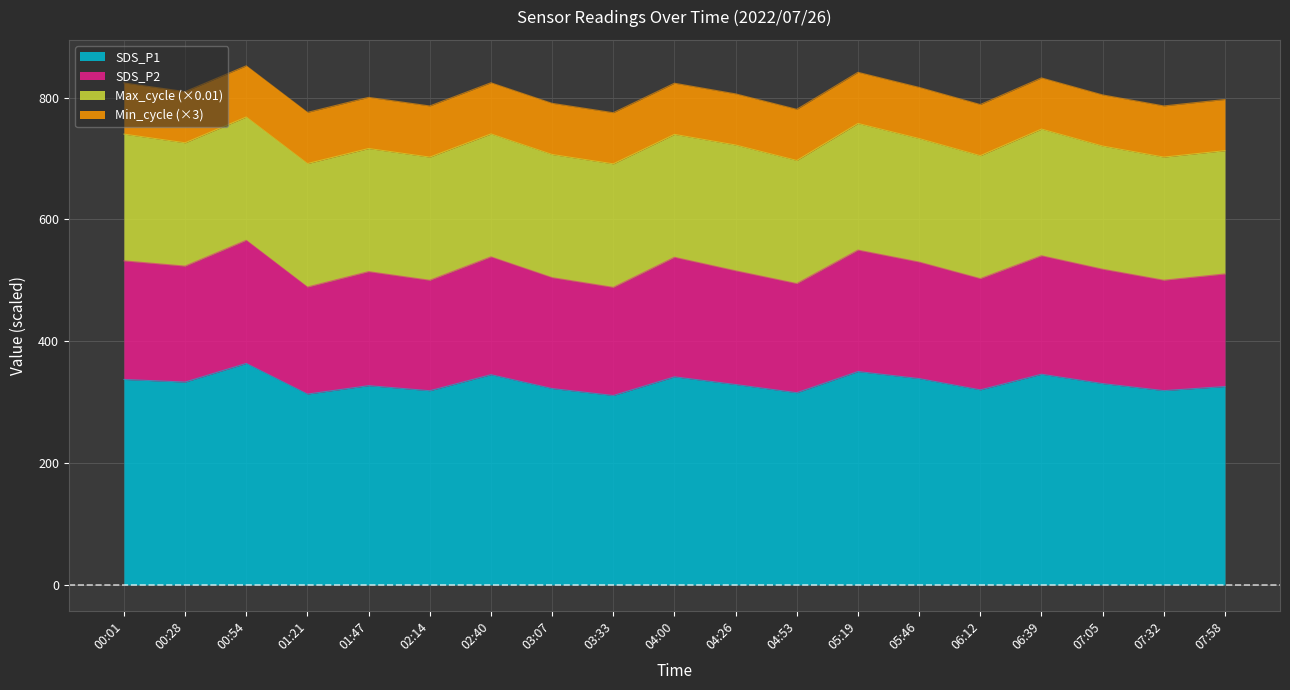

What is the total value across all series at 03:33?

775.2